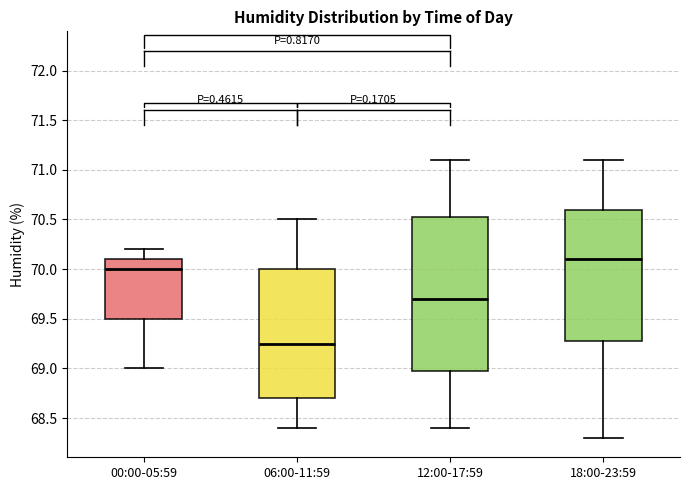

Which box's median line is the highest?

18:00-23:59